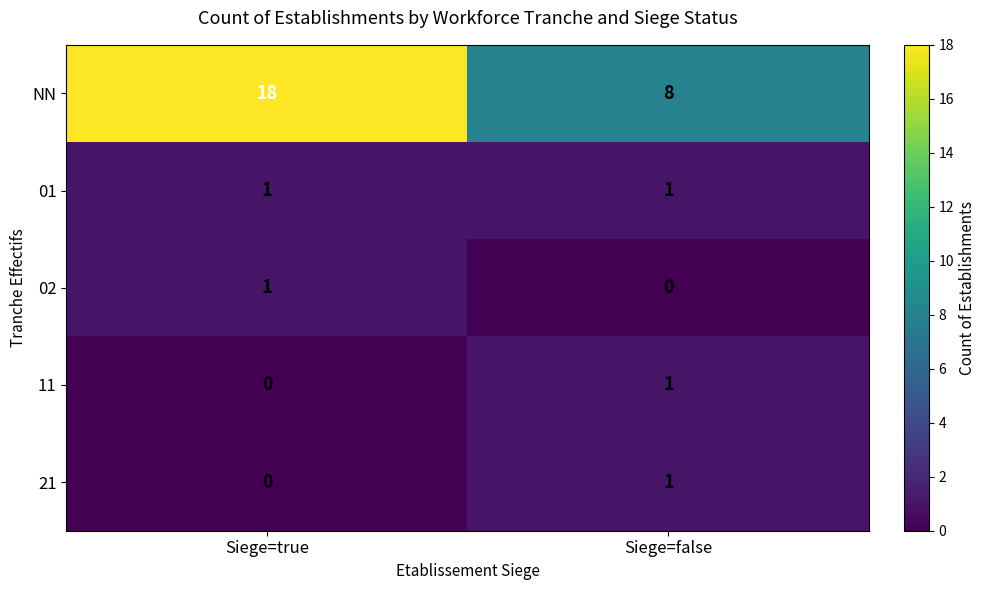

The 02 series shows 1 at Siege=true. True or false?

True